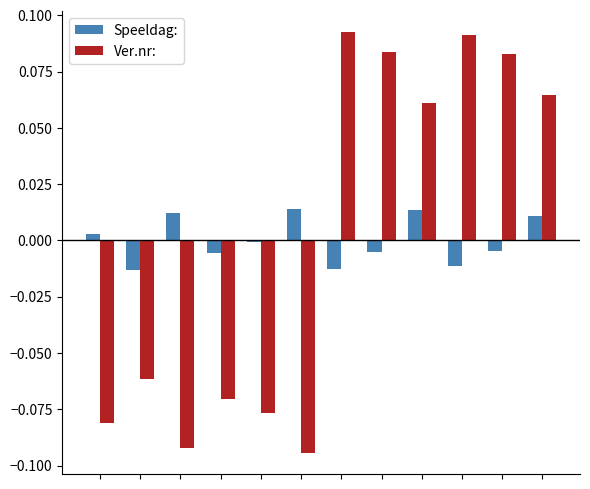

Rank the series by their maximum value, from lowest to highest.

Speeldag:, Ver.nr: